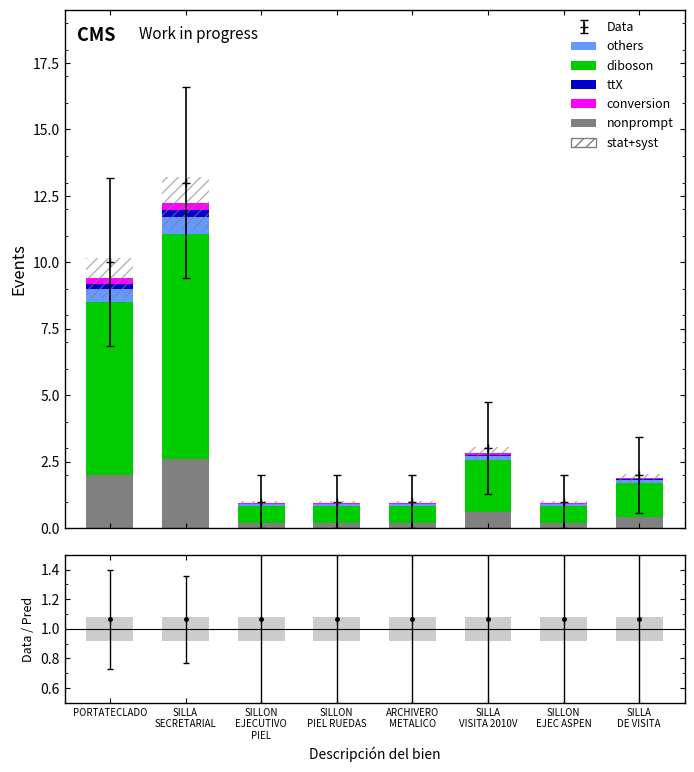

Which series changed the most between PORTATECLADO and SILLON
PIEL RUEDAS?

diboson